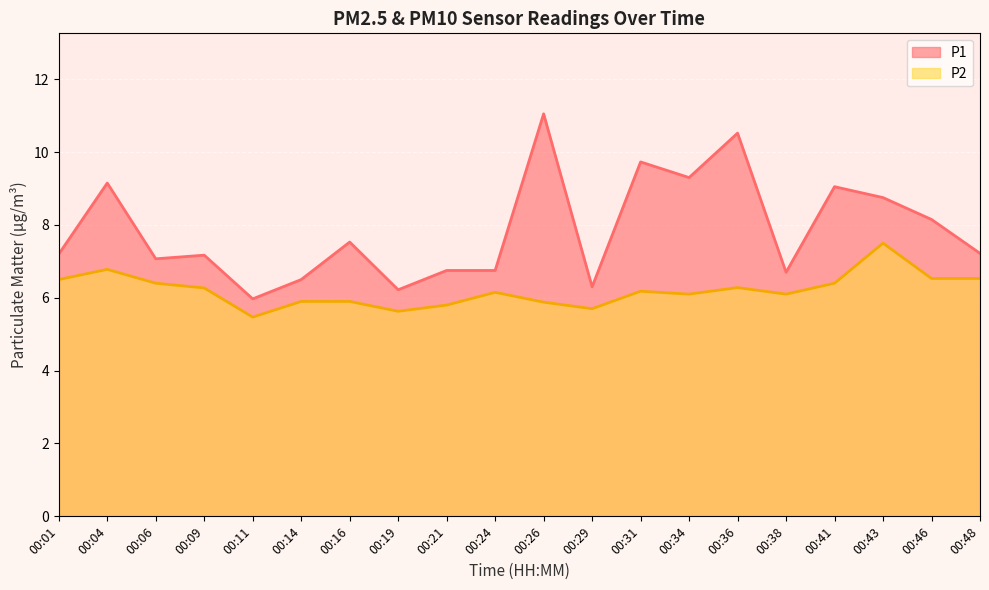

What is the total value across all series at 00:01?

13.7